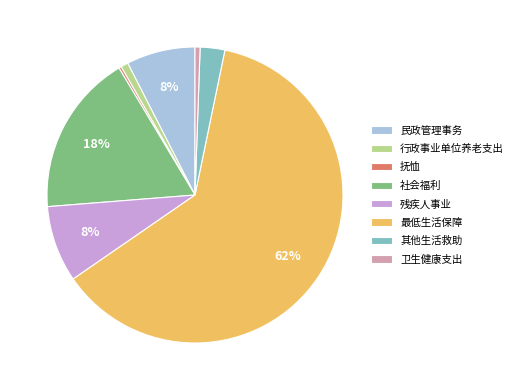

Which has a higher value, 最低生活保障 or 行政事业单位养老支出?

最低生活保障